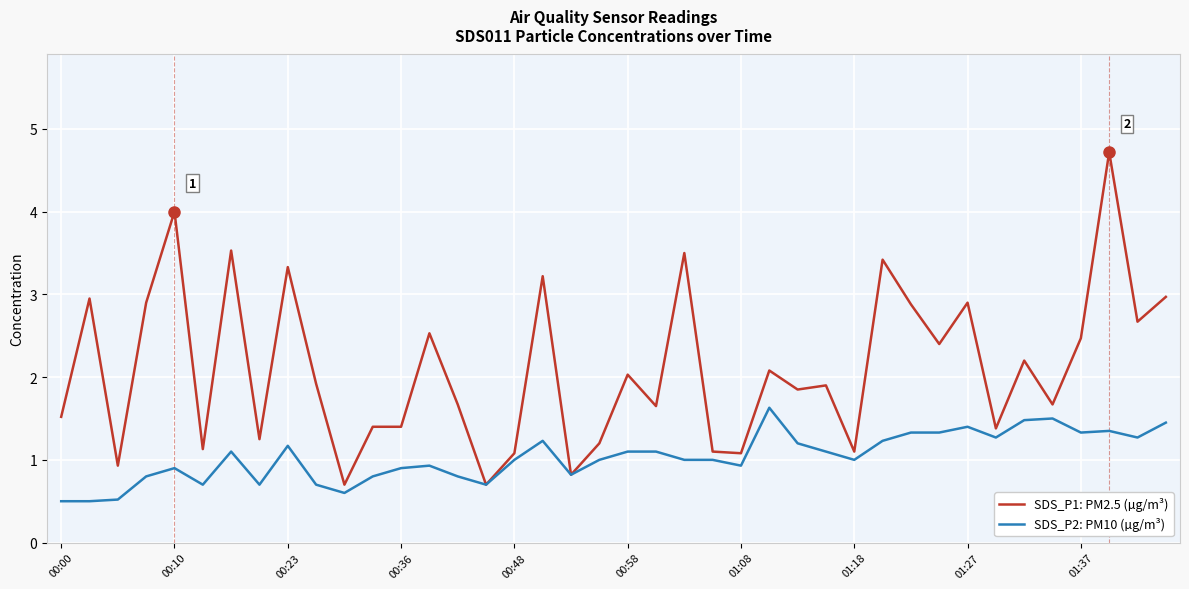

List the series in order of their overall mean, highest first.

SDS_P1: PM2.5 (µg/m³), SDS_P2: PM10 (µg/m³)